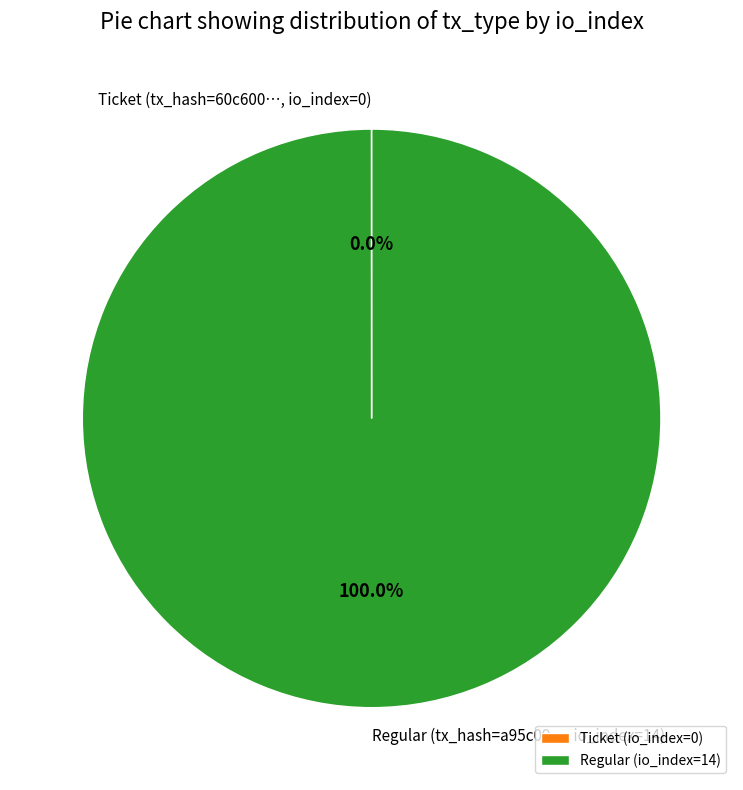

To the nearest percent, what percentage of the pie is Regular (io_index=14)?

100%